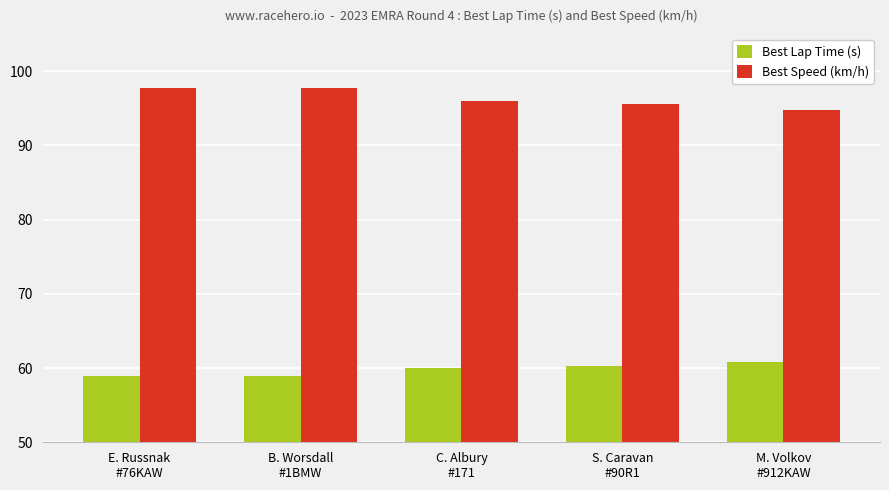

What is the total value across all series at C. Albury
#171?

156.0